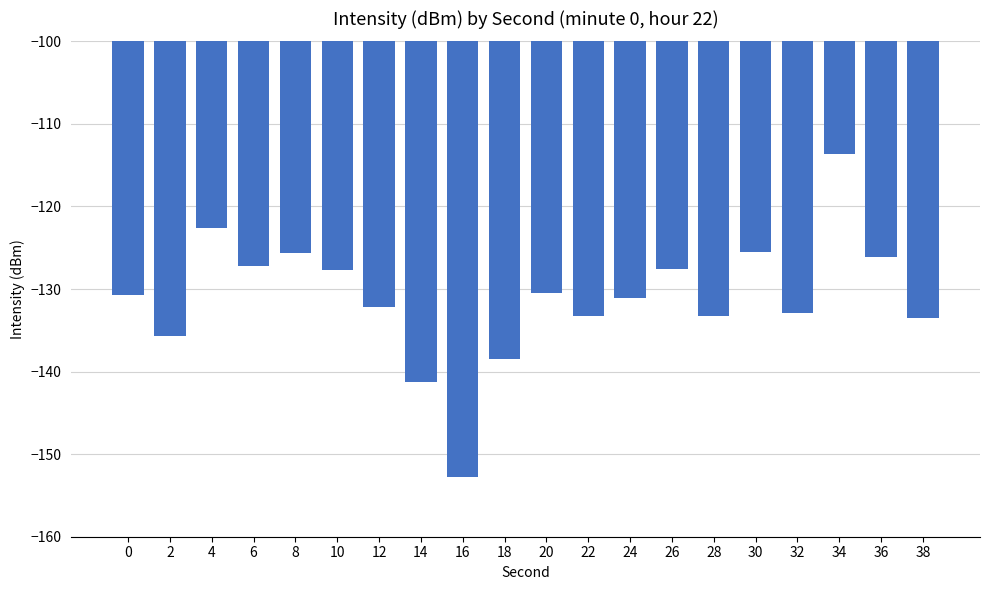

What is the approximate value at 14?

-141.3